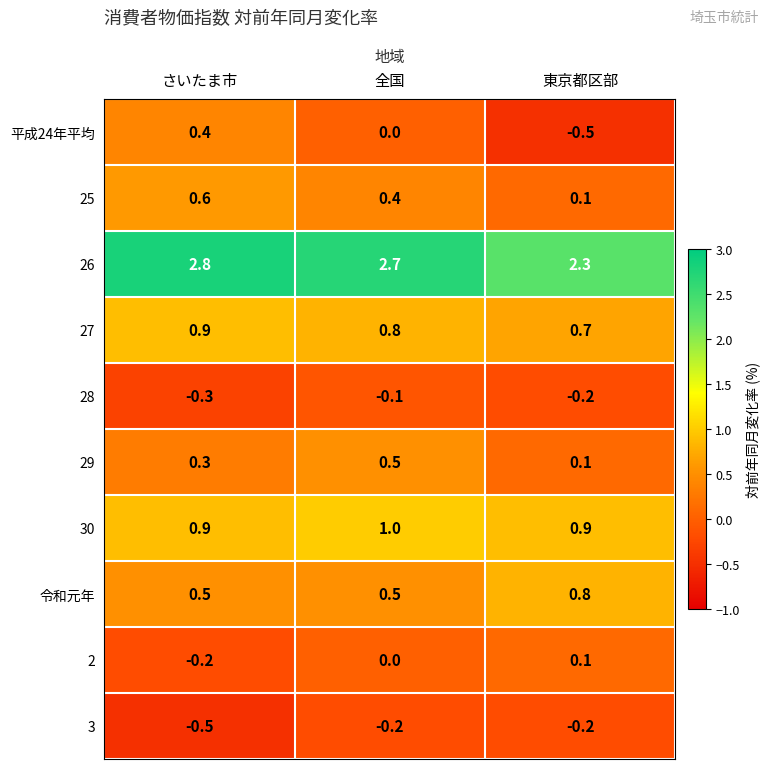

List the series in order of their peak value, lowest first.

3, 28, 2, 平成24年平均, 29, 25, 令和元年, 27, 30, 26